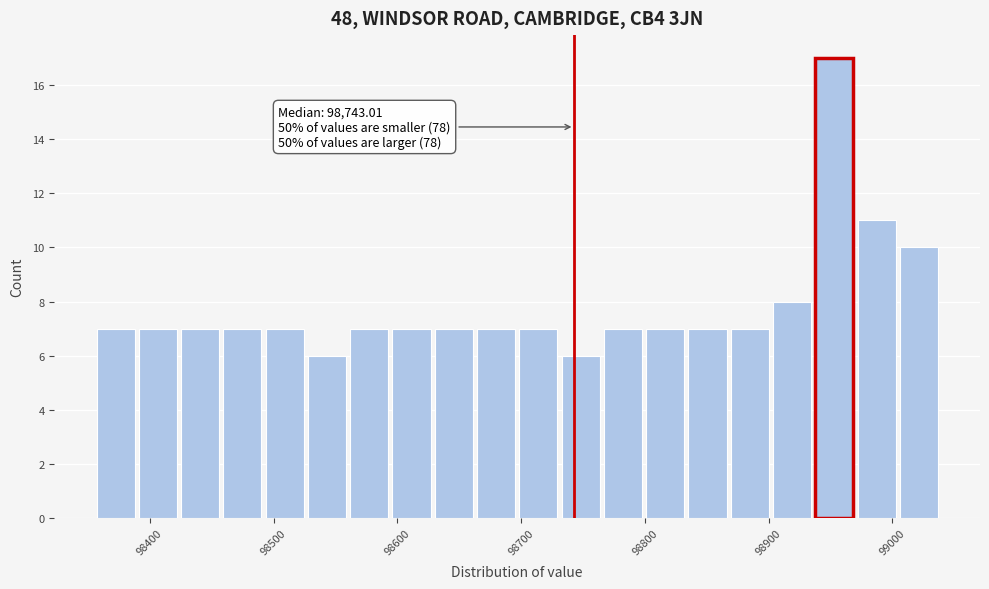

Read against the x-axis, roughly where is the centre of the tallest bar?

98950